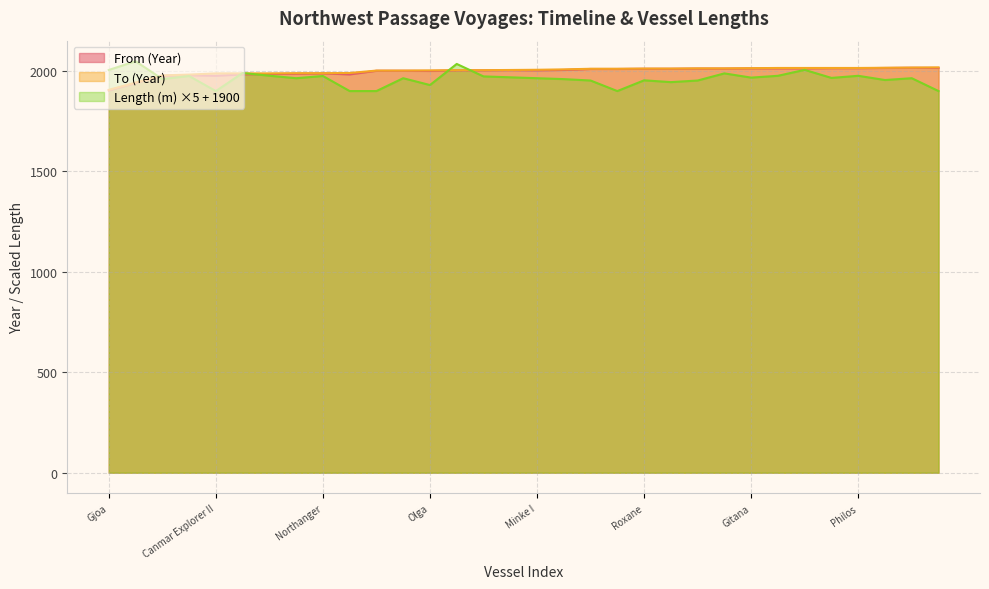

The value of Length (m) at Geco Snapper is 678.8. True or false?

False